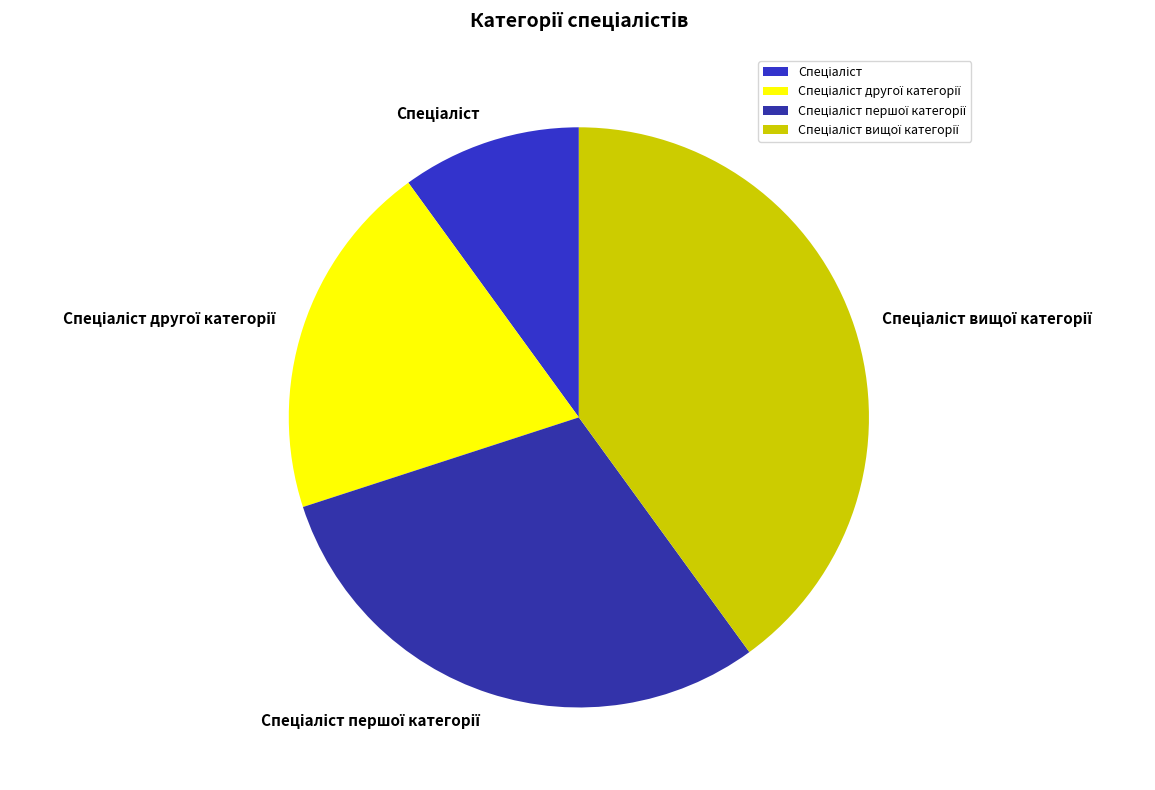

Is there any slice that represents more than half of the pie?

No